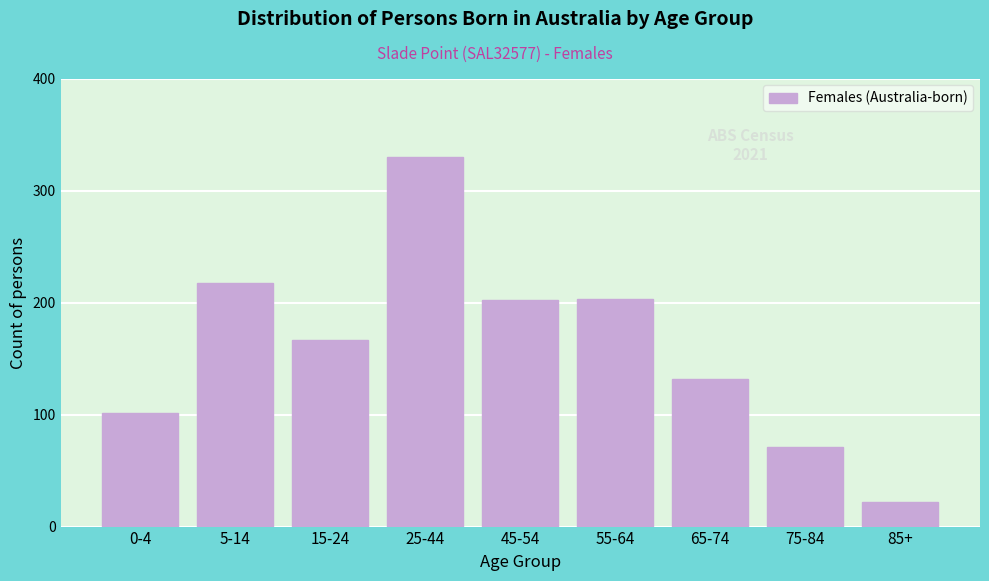

What is the change in value from 0-4 to 65-74?

+31